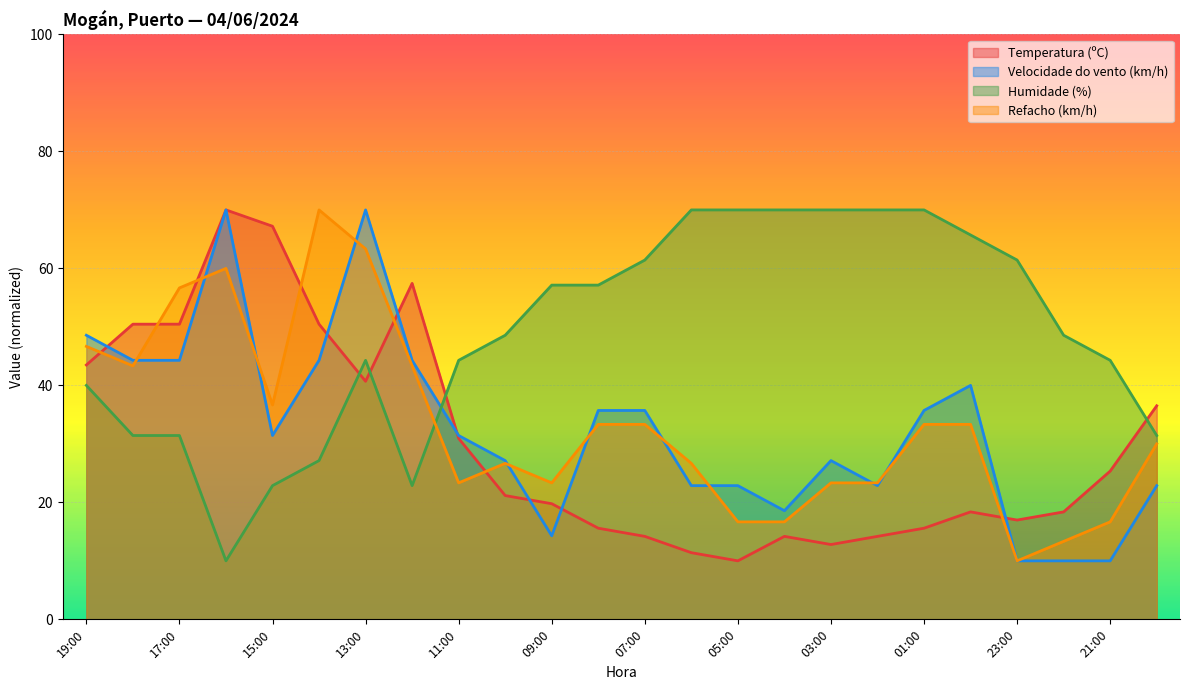

At 19:00, list the series in order from smallest to largest.

Humidade (%), Temperatura (ºC), Refacho (km/h), Velocidade do vento (km/h)